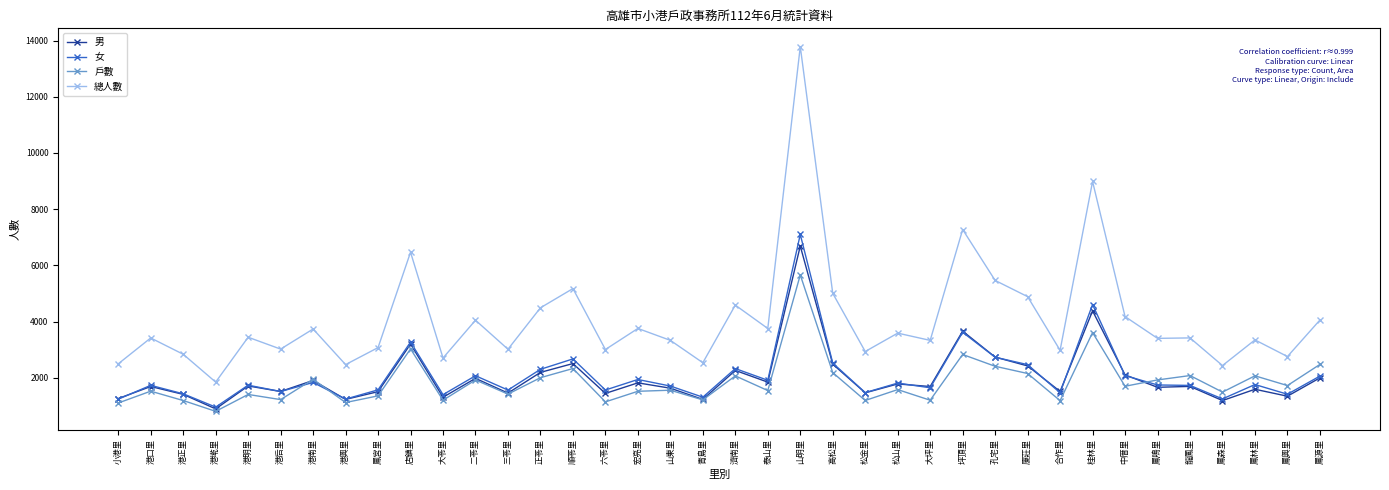

List the series in order of their peak value, highest first.

總人數, 女, 男, 戶數